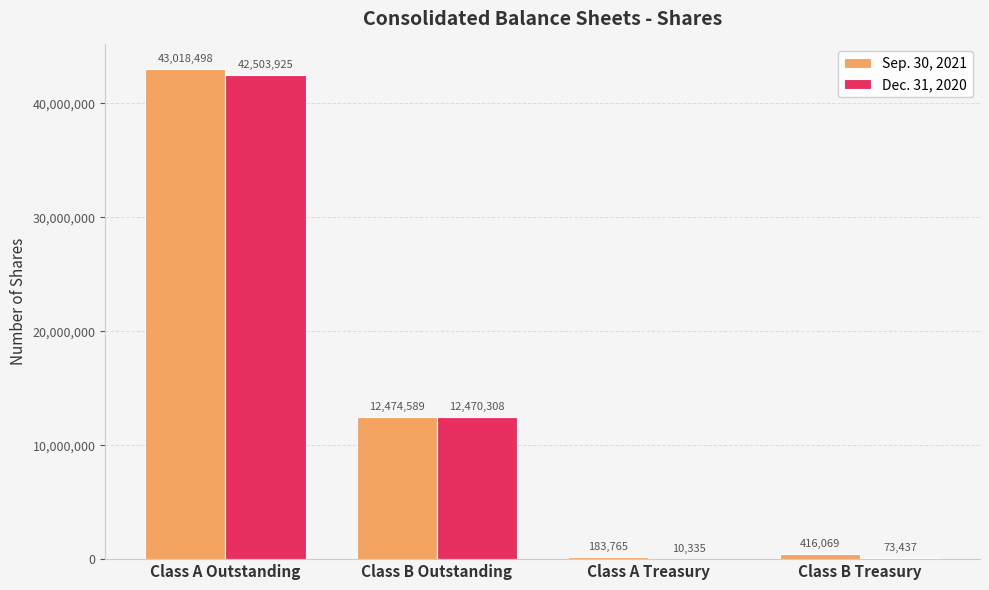

How many series are shown in this chart?

2